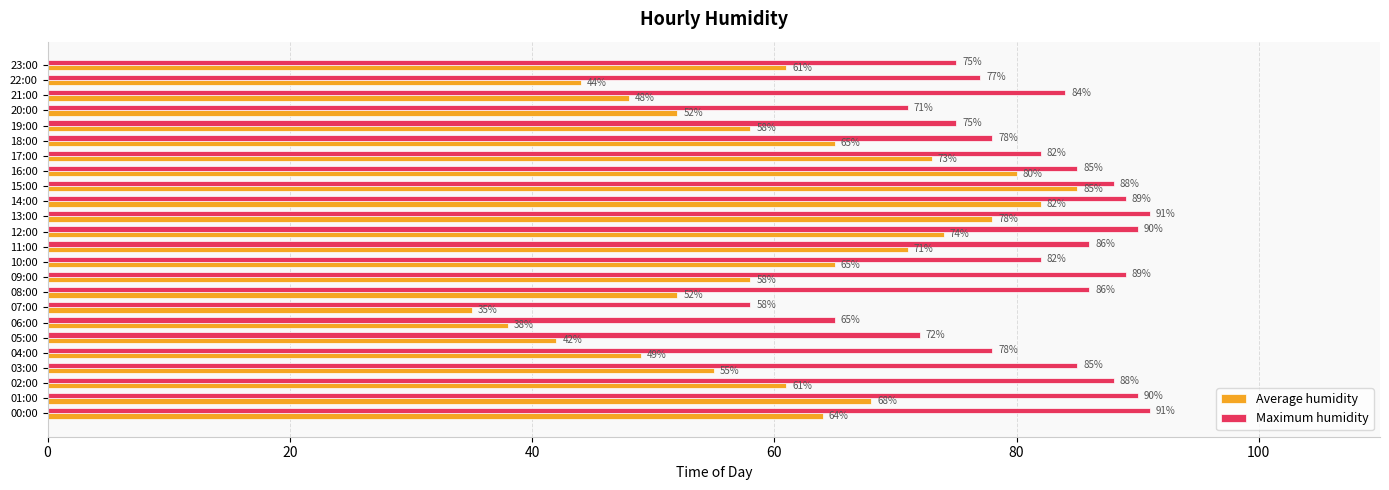

The Maximum humidity series shows 134 at 09:00. True or false?

False